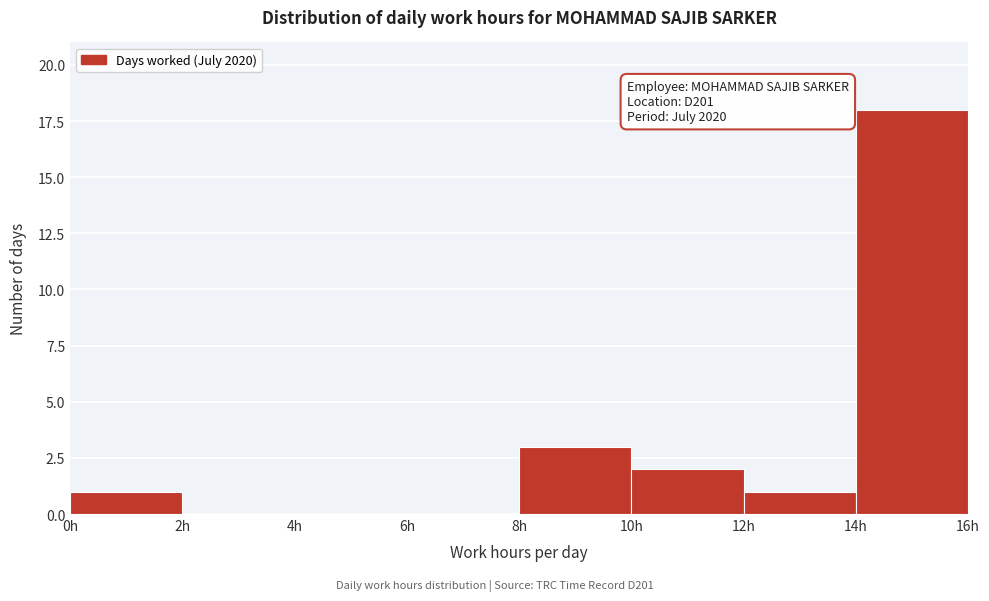

Over which range of the x-axis is the bar tallest?

14 to 16